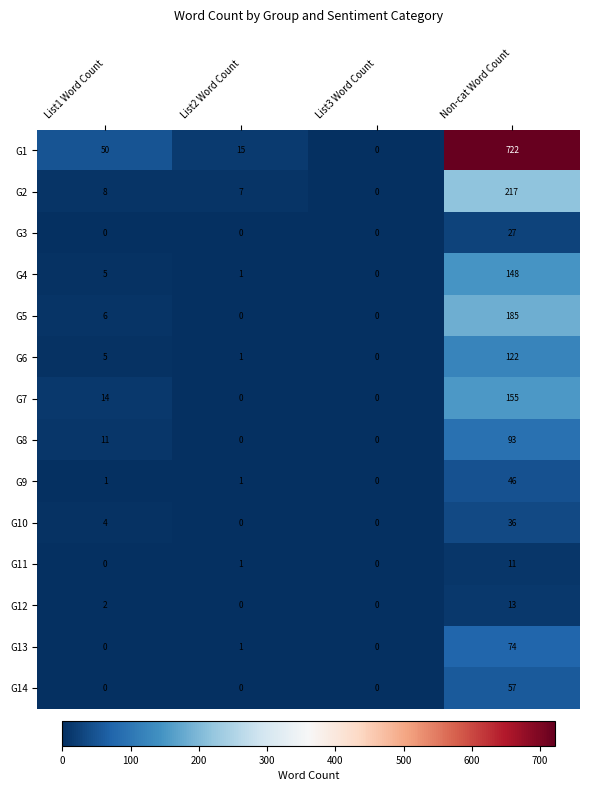

What is the difference between the G6 values at List2 Word Count and List1 Word Count?

4